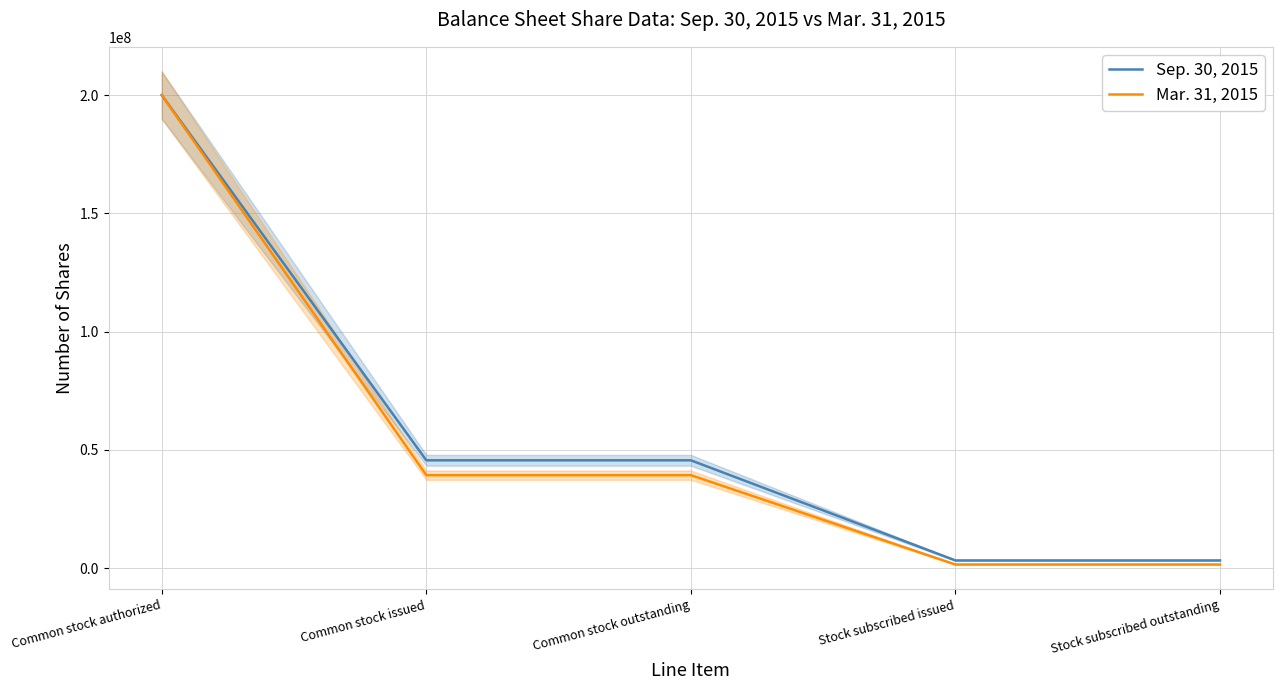

What is the value of the Mar. 31, 2015 point at the 3rd from the left?

39314015